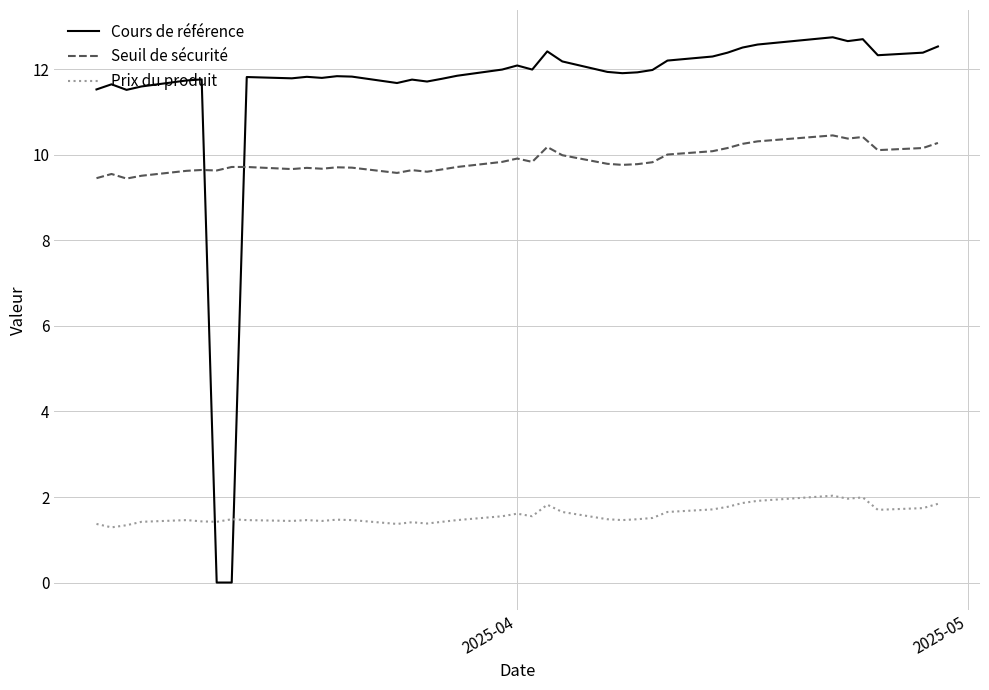

Which series has the largest range (max minus min)?

Cours de référence